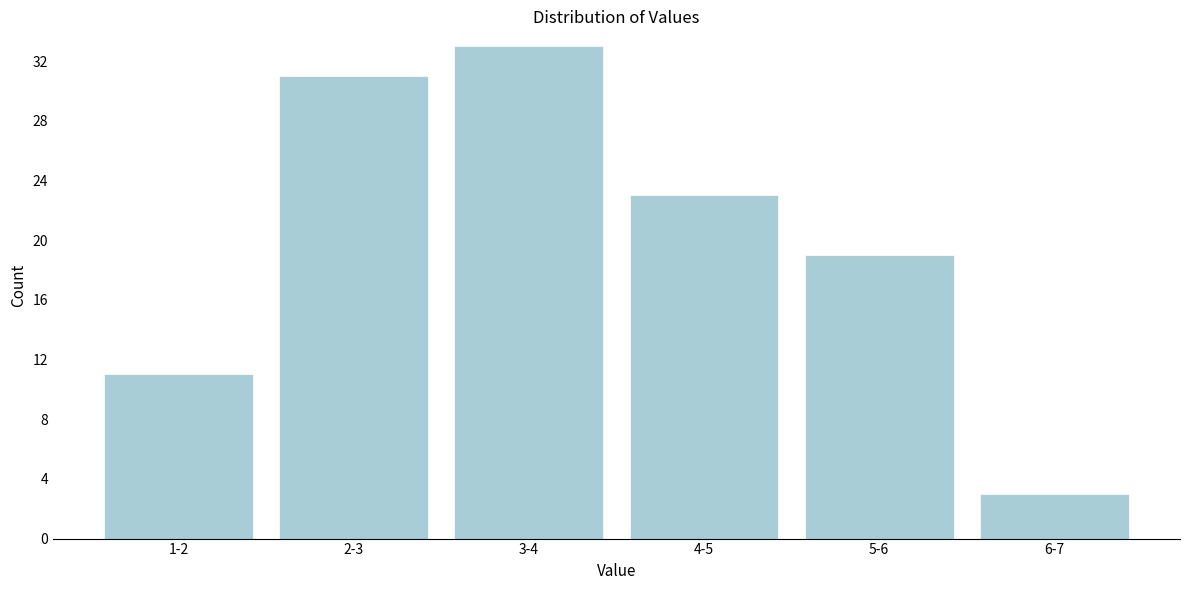

Reading left to right, what are all the values shown in this chart?

1-2=11	2-3=31	3-4=33	4-5=23	5-6=19	6-7=3